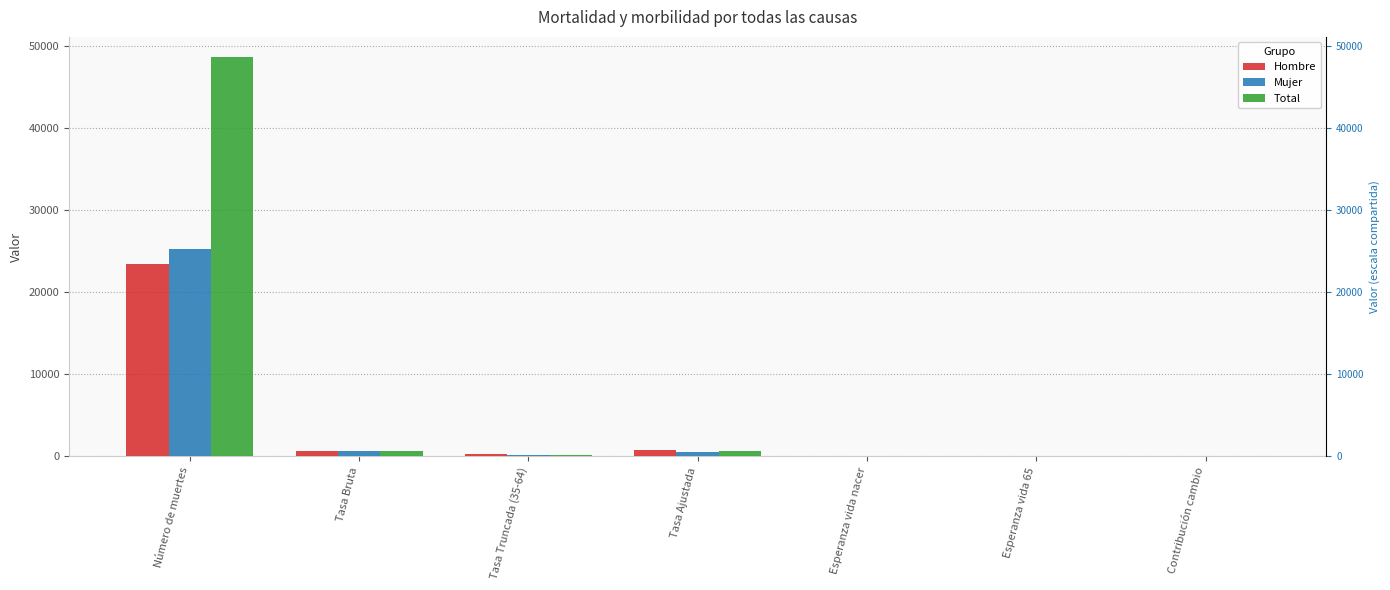

Reading right to left, extract all data points from this chart.

Hombre: 0.9	20.9	83.0	836.1	259.4	705.6	23442.0
Mujer: 0.4	24.6	87.7	518.4	141.0	696.5	25204.0
Total: 0.6	23.0	85.5	647.7	198.3	700.9	48646.0